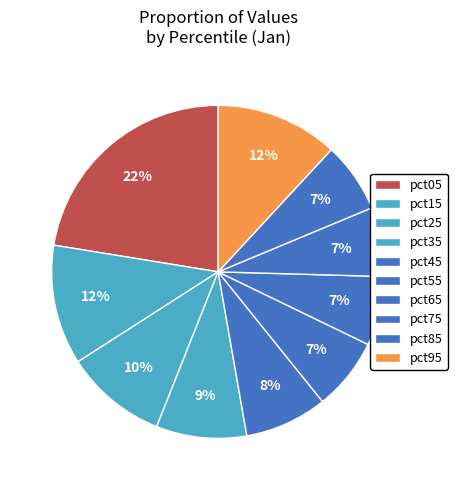

Is it true that pct85 is 7% of the pie?

True